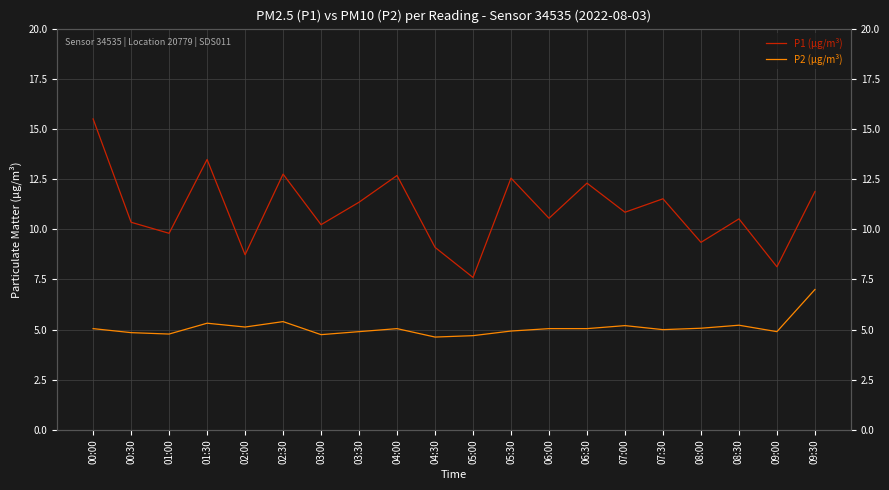

Where does the P1 (µg/m³) series first go above 10?

00:00